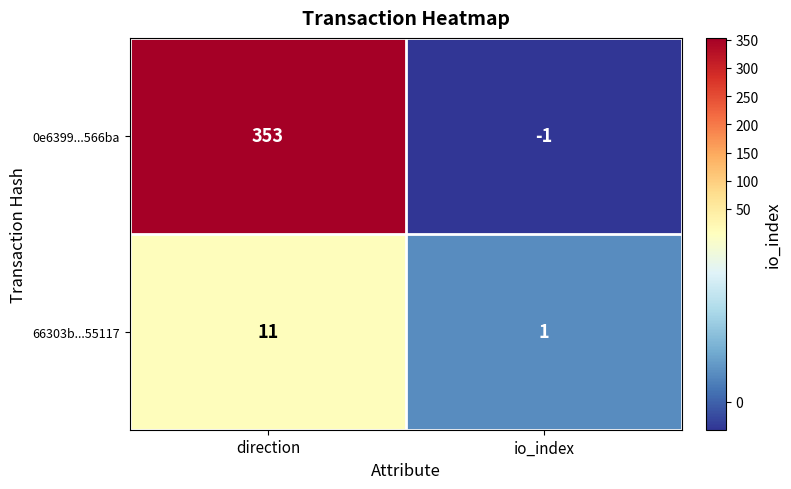

What is the average value of the 0e6399...566ba series?

176